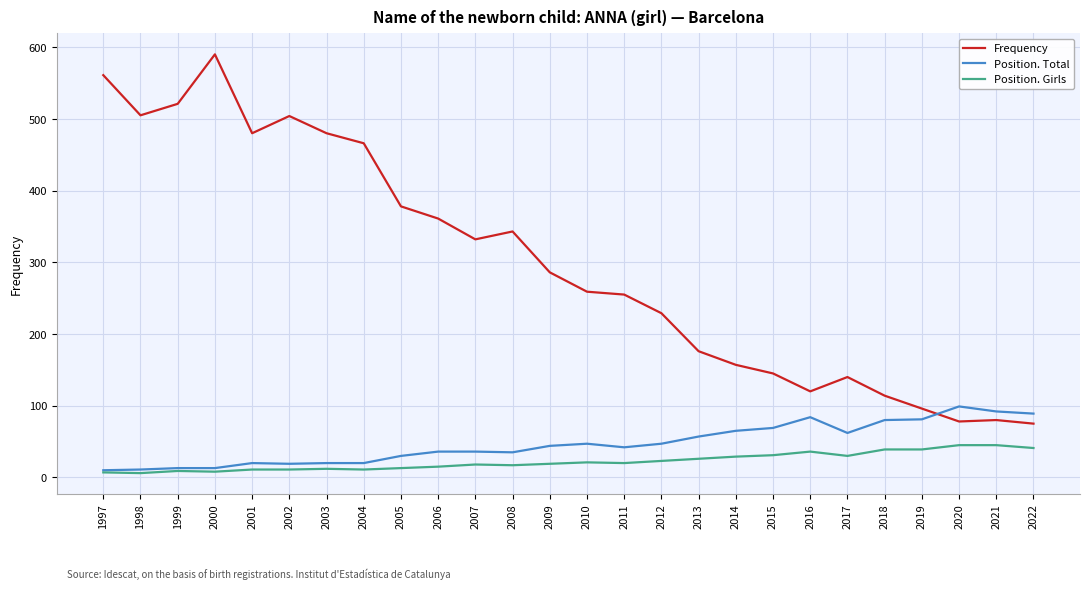

How many intersections are there between Frequency and Position. Total?

1